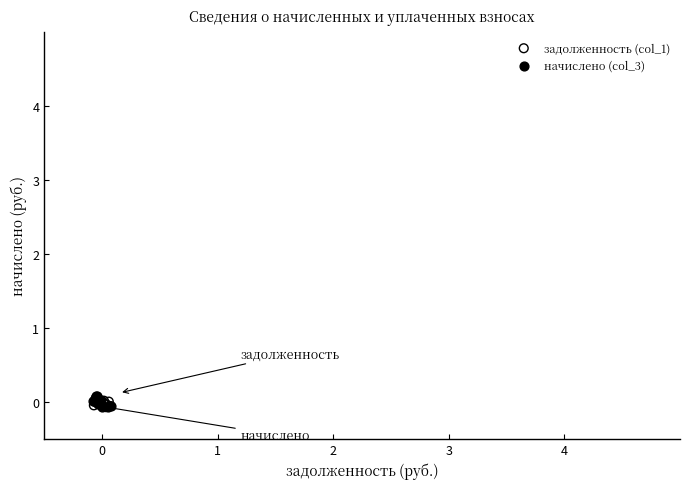

What are all the series names shown in the legend?

задолженность (col_1), начислено (col_3)